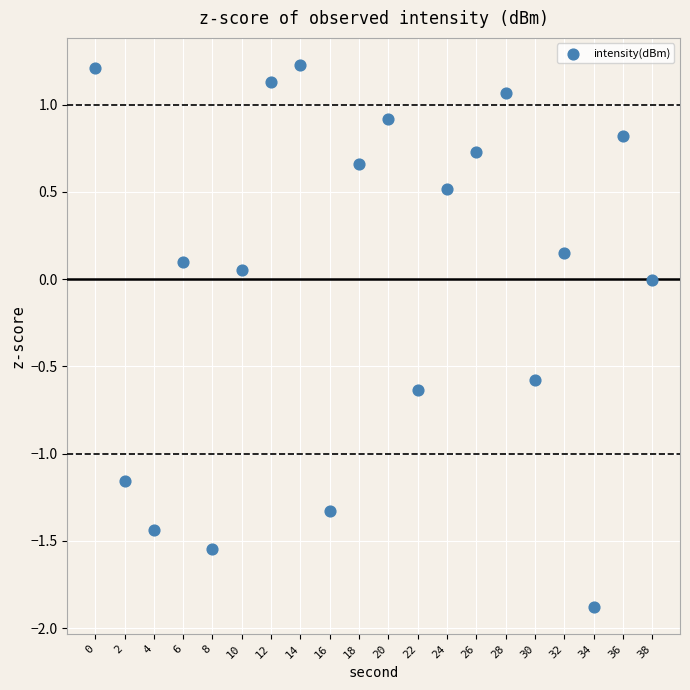

What is the range of Y values (max minus min)?

3.1